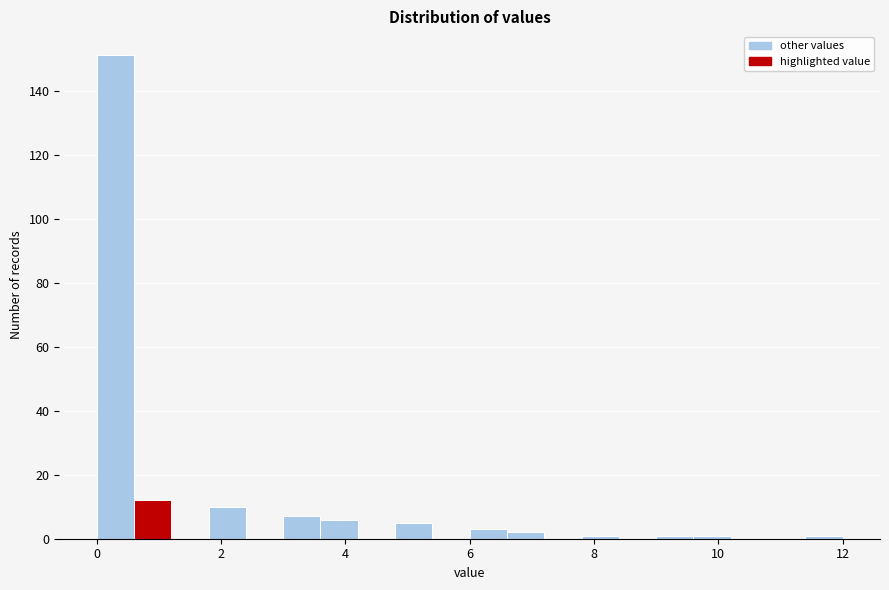

Read against the x-axis, roughly where is the centre of the tallest bar?

0.4